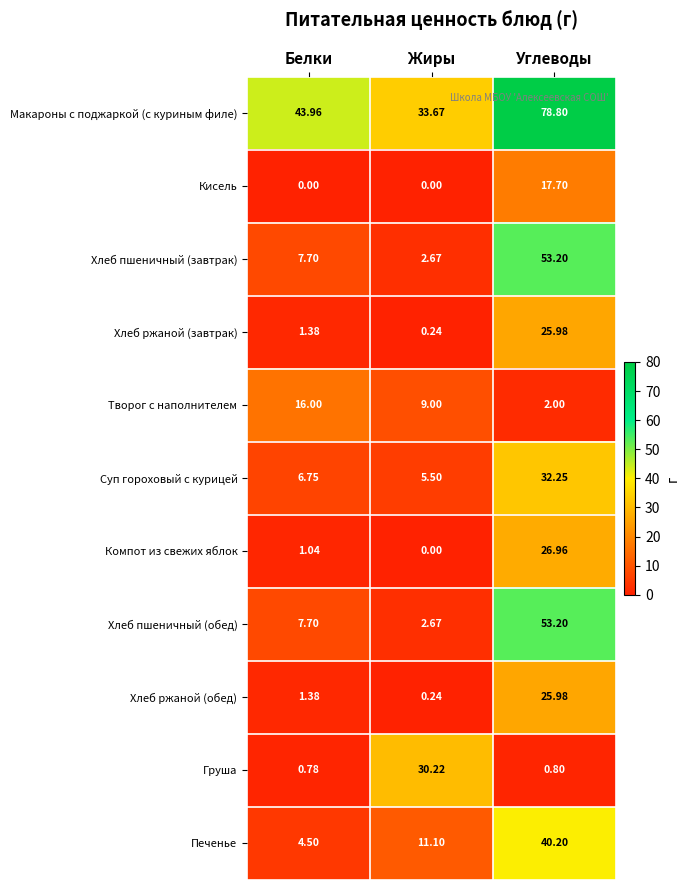

At which category is the sum across all series the highest?

Углеводы